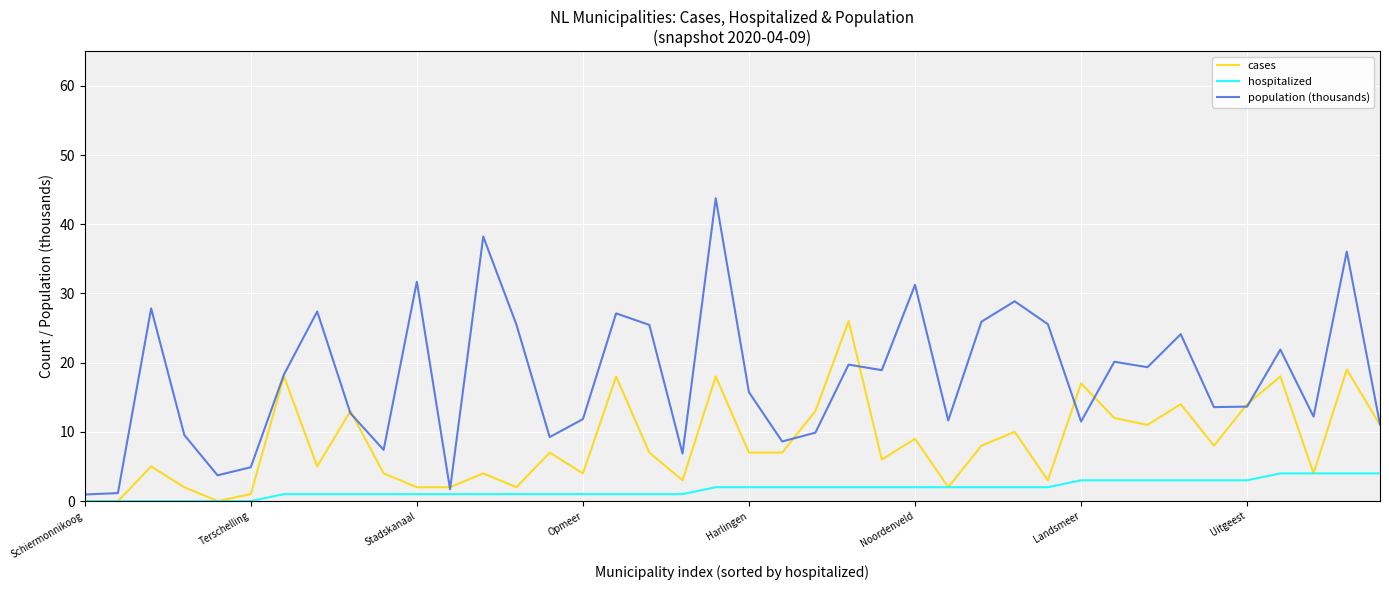

What is the maximum value for hospitalized?

4.0